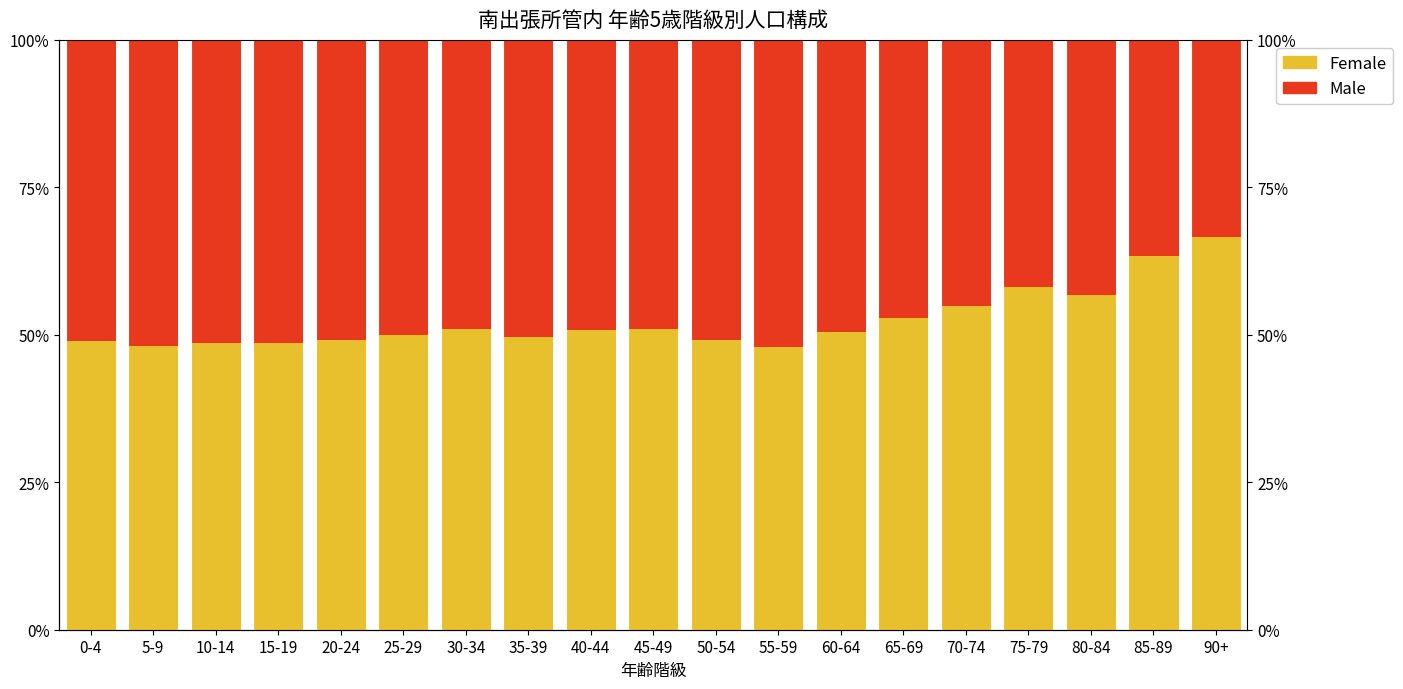

What is the label of the 6th bar from the right?

65-69